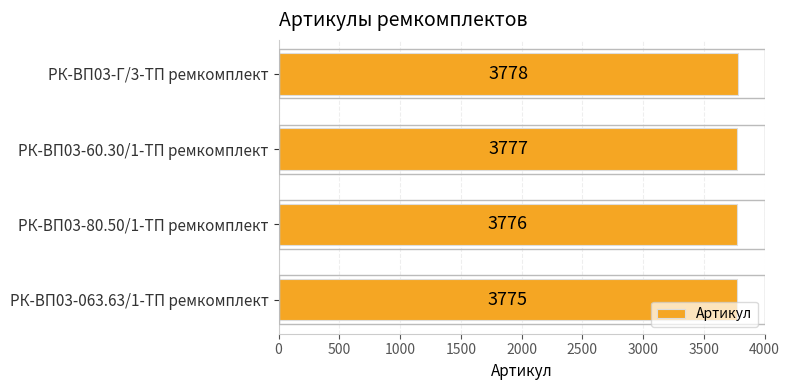

The value at РК-ВП03-Г/3-ТП ремкомплект is 3778. True or false?

True